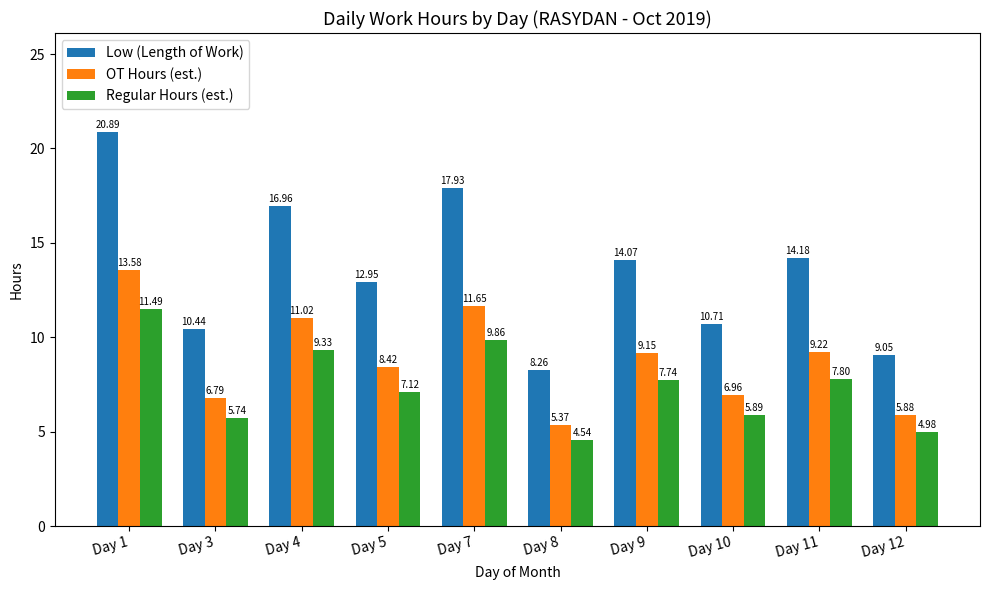

True or false: Low (Length of Work) has a value of 6.8 at Day 10.

False